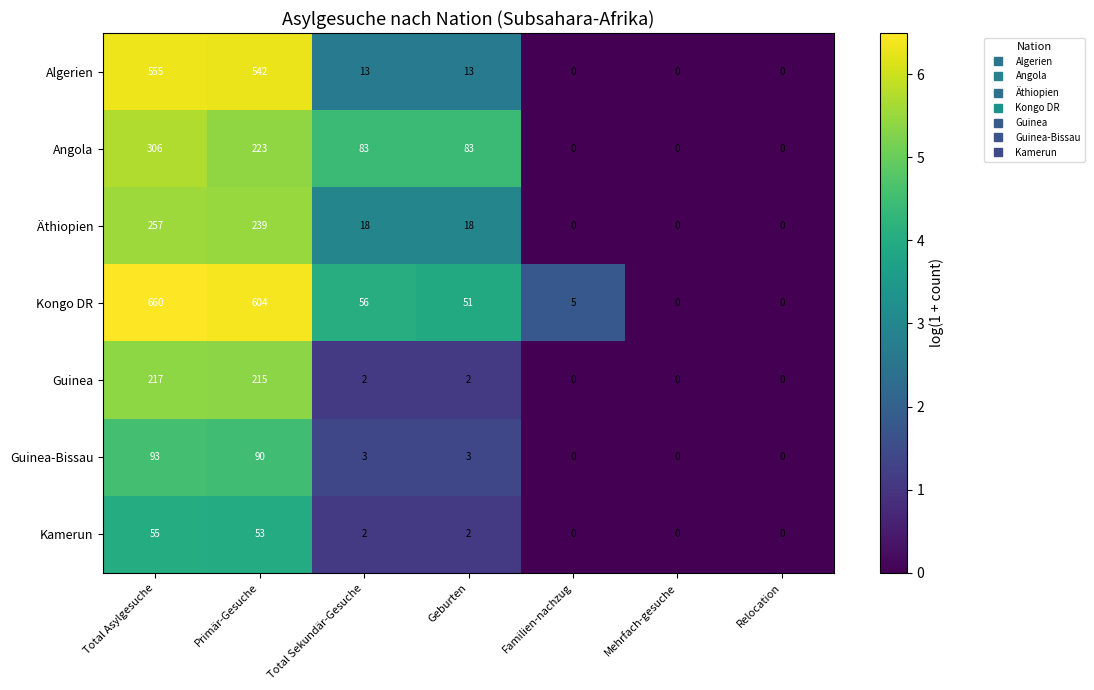

What is the approximate value of Kongo DR at Geburten, to the nearest 10?

50